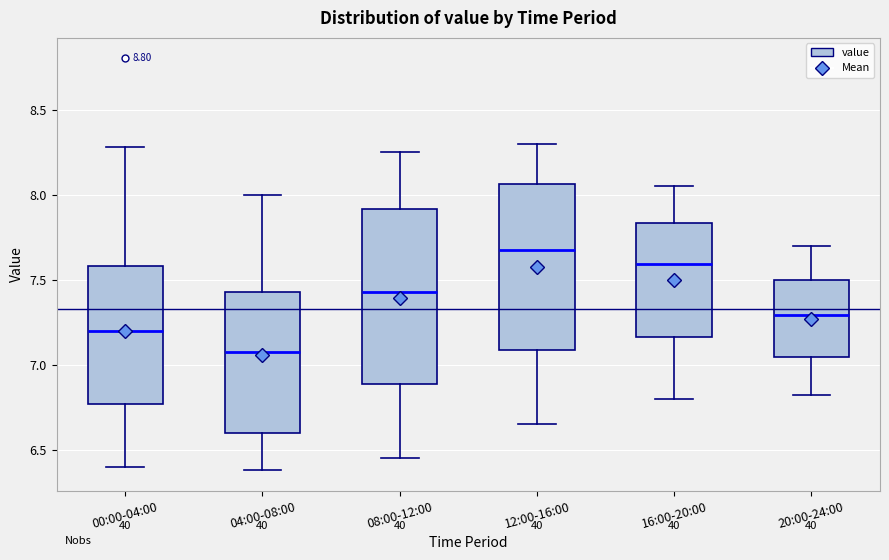

Reading left to right, read every box against the y-axis: the position of its median line, the range the box covers, and the ends of its whiskers. The values are not printed on the chart, so give them approximately, as read against the axis.

00:00-04:00: median 7.20, box 6.75 to 7.60, whiskers 6.40 to 8.30
04:00-08:00: median 7.10, box 6.60 to 7.45, whiskers 6.40 to 8.00
08:00-12:00: median 7.45, box 6.90 to 7.90, whiskers 6.45 to 8.25
12:00-16:00: median 7.70, box 7.10 to 8.05, whiskers 6.65 to 8.30
16:00-20:00: median 7.60, box 7.15 to 7.85, whiskers 6.80 to 8.05
20:00-24:00: median 7.30, box 7.05 to 7.50, whiskers 6.80 to 7.70